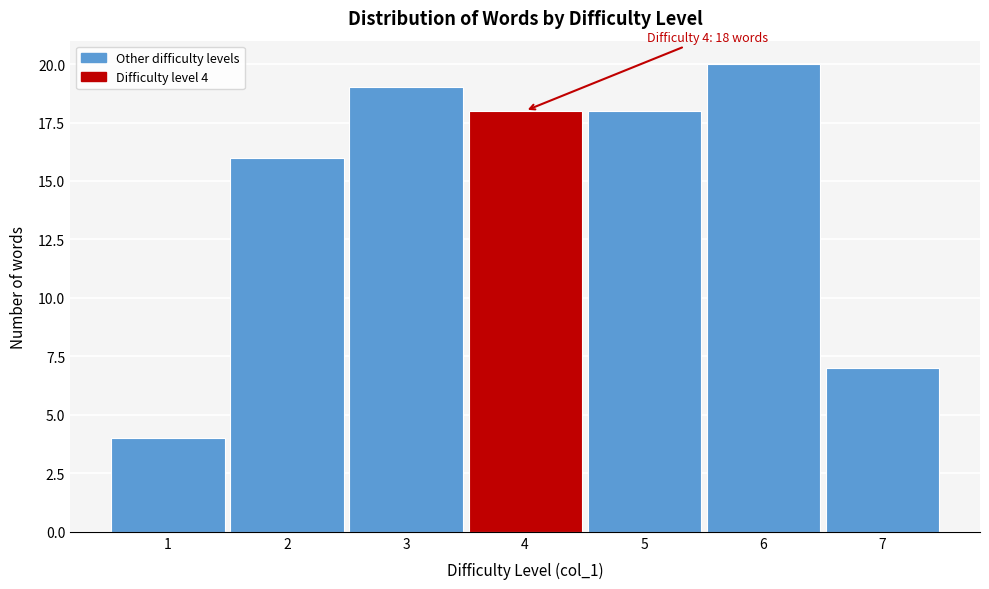

Reading right to left, what are all the values shown in this chart?

7	20	18	18	19	16	4